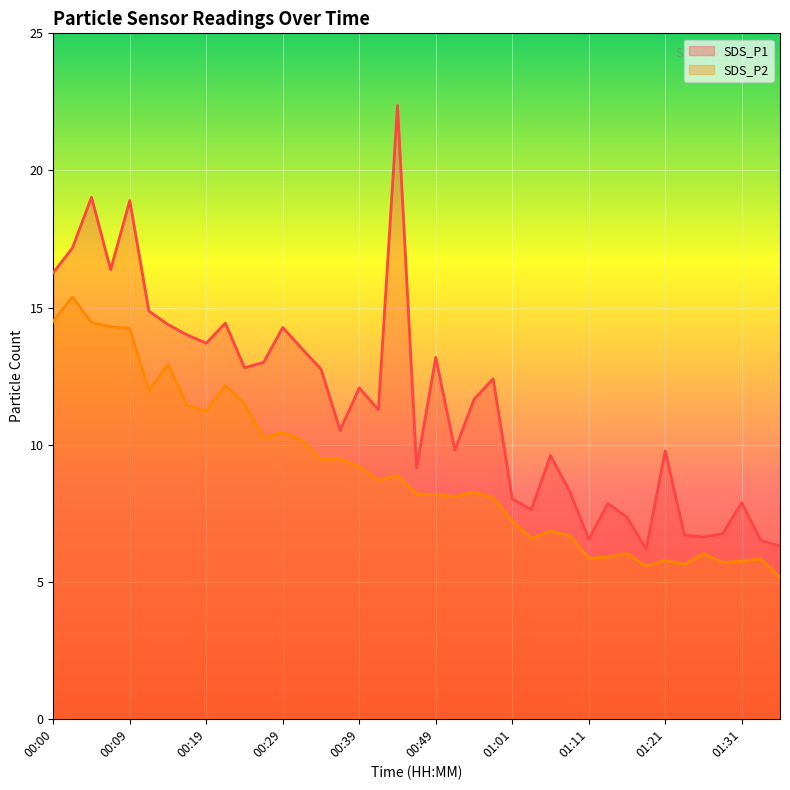

Reading right to left, list all the values displayed in this chart.

SDS_P1: 01:36=6.3	01:33=6.5	01:31=7.9	01:28=6.8	01:26=6.6	01:23=6.7	01:21=9.8	01:18=6.2	01:16=7.3	01:13=7.8	01:11=6.5	01:08=8.3	01:06=9.6	01:03=7.6	01:01=8.0	00:56=12.4	00:54=11.7	00:51=9.8	00:49=13.2	00:46=9.2	00:44=22.4	00:41=11.3	00:39=12.1	00:36=10.5	00:34=12.8	00:32=13.5	00:29=14.3	00:27=13.0	00:24=12.8	00:22=14.4	00:19=13.7	00:17=14.0	00:14=14.4	00:12=14.9	00:09=18.9	00:07=16.4	00:05=19.0	00:02=17.2	00:00=16.3
SDS_P2: 01:36=5.2	01:33=5.8	01:31=5.8	01:28=5.7	01:26=6.0	01:23=5.6	01:21=5.8	01:18=5.6	01:16=6.0	01:13=5.9	01:11=5.8	01:08=6.7	01:06=6.8	01:03=6.6	01:01=7.2	00:56=8.1	00:54=8.3	00:51=8.1	00:49=8.2	00:46=8.2	00:44=8.9	00:41=8.7	00:39=9.2	00:36=9.5	00:34=9.4	00:32=10.2	00:29=10.4	00:27=10.2	00:24=11.5	00:22=12.2	00:19=11.2	00:17=11.4	00:14=12.9	00:12=12.0	00:09=14.2	00:07=14.3	00:05=14.4	00:02=15.4	00:00=14.5